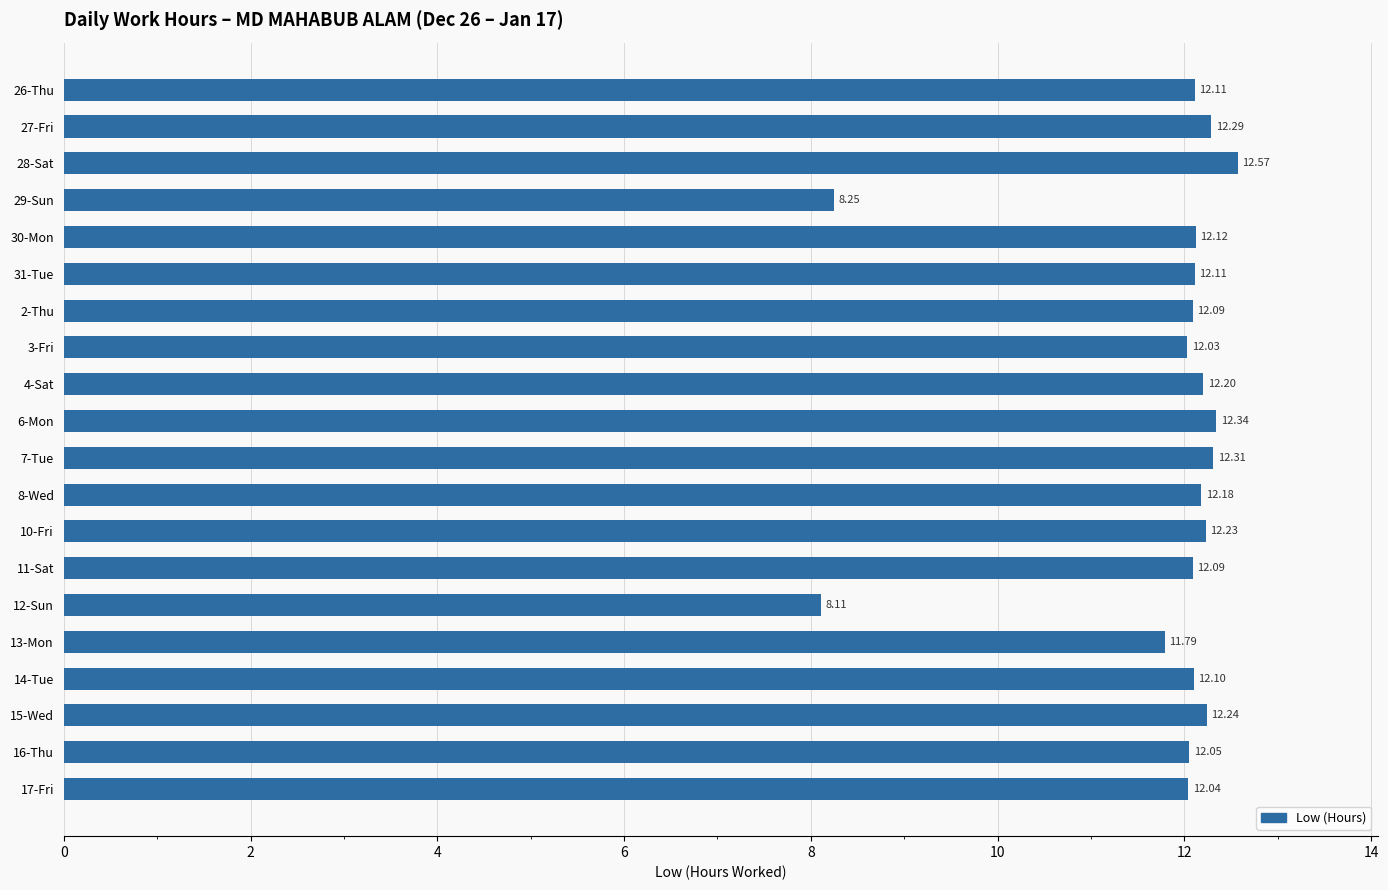

Which category has the lowest value across all series?

12-Sun